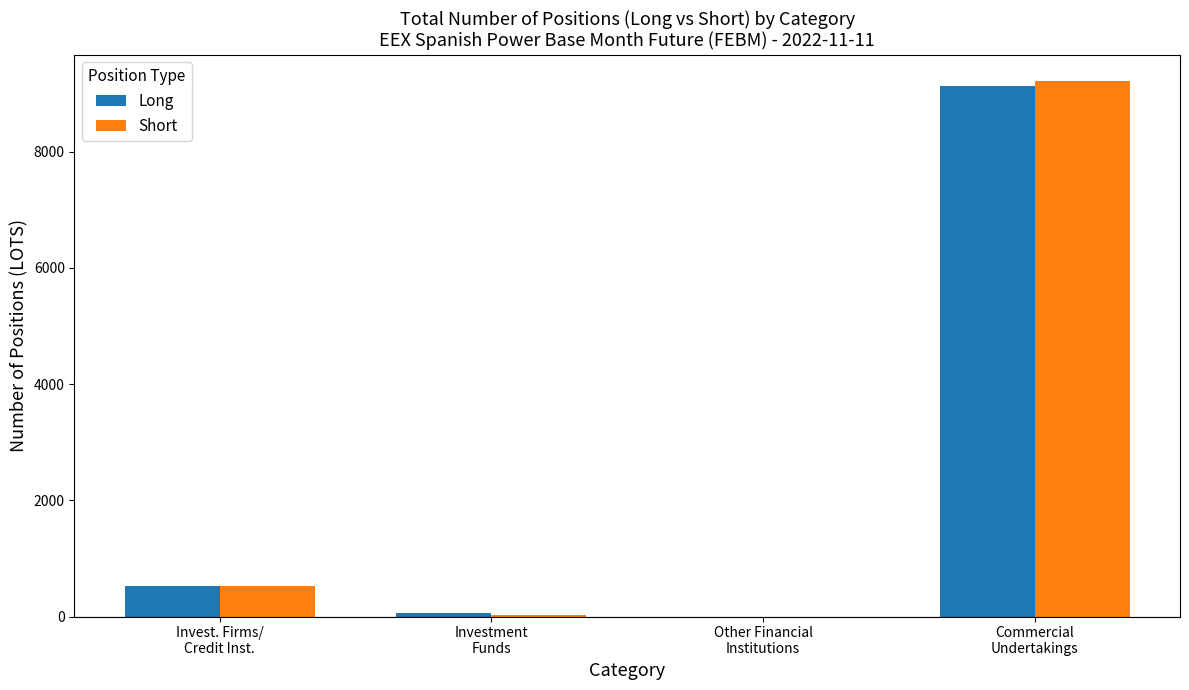

How many distinct data groups are displayed?

2